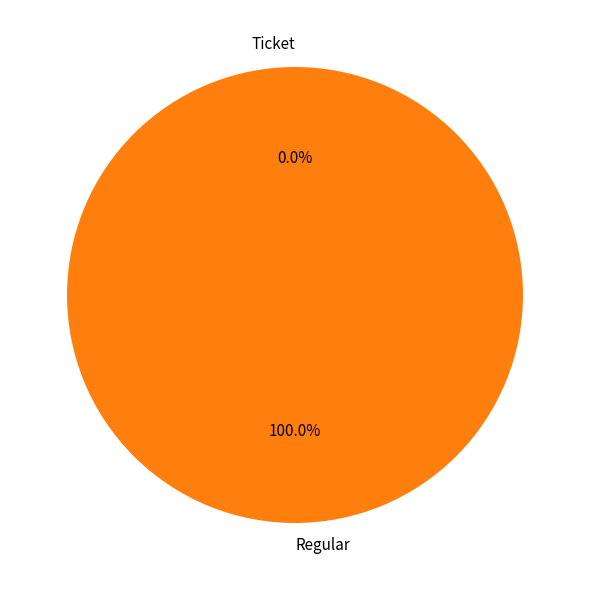

The Regular slice represents 90% of the pie. True or false?

False